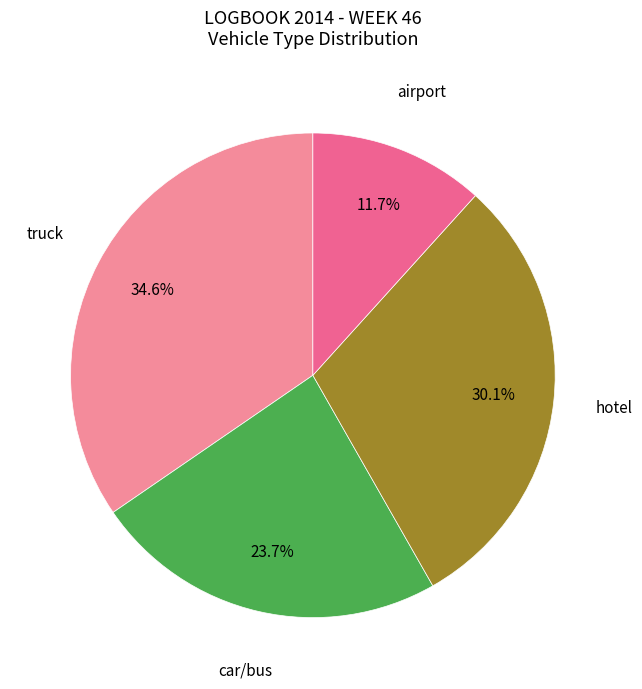

Is there any slice that represents more than half of the pie?

No